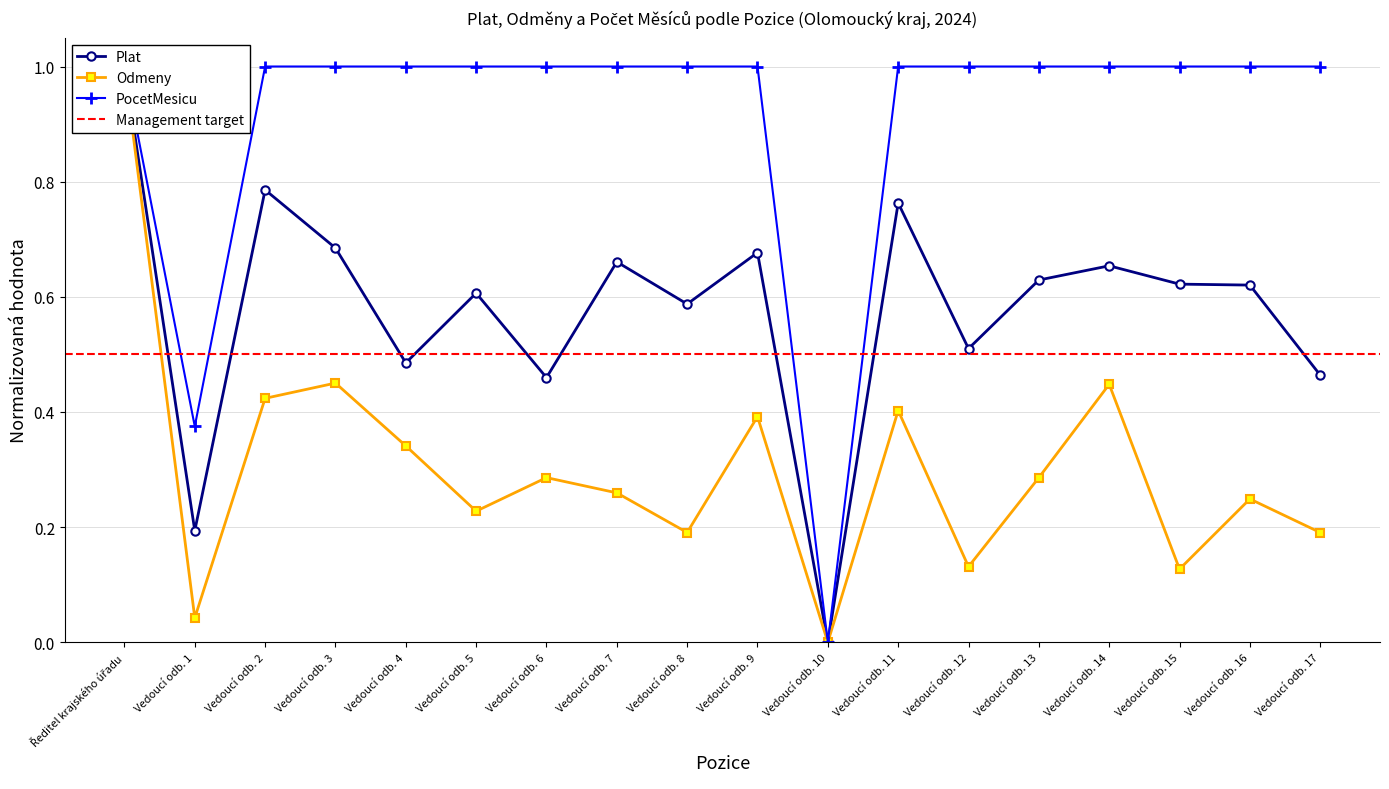

Which series has the largest total across all categories?

PocetMesicu